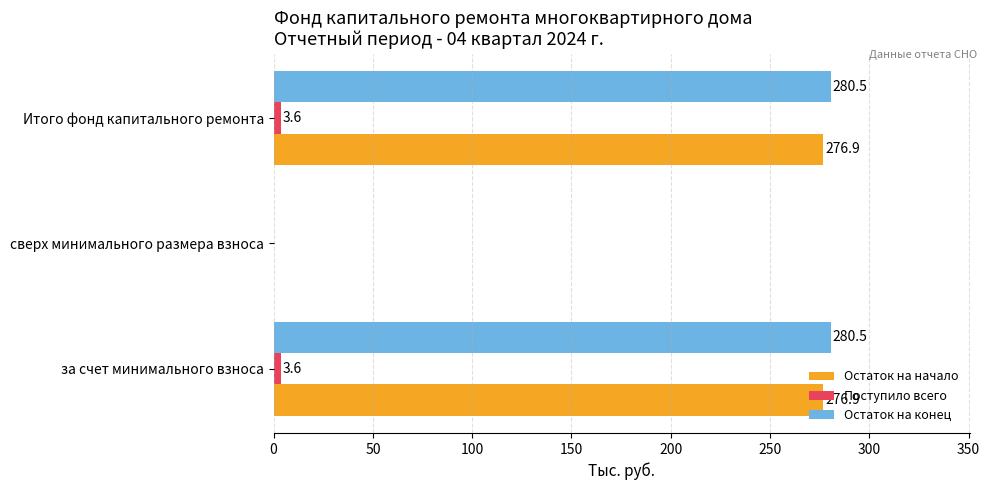

Is it true that Остаток на начало equals 0.0 at сверх минимального размера взноса?

True